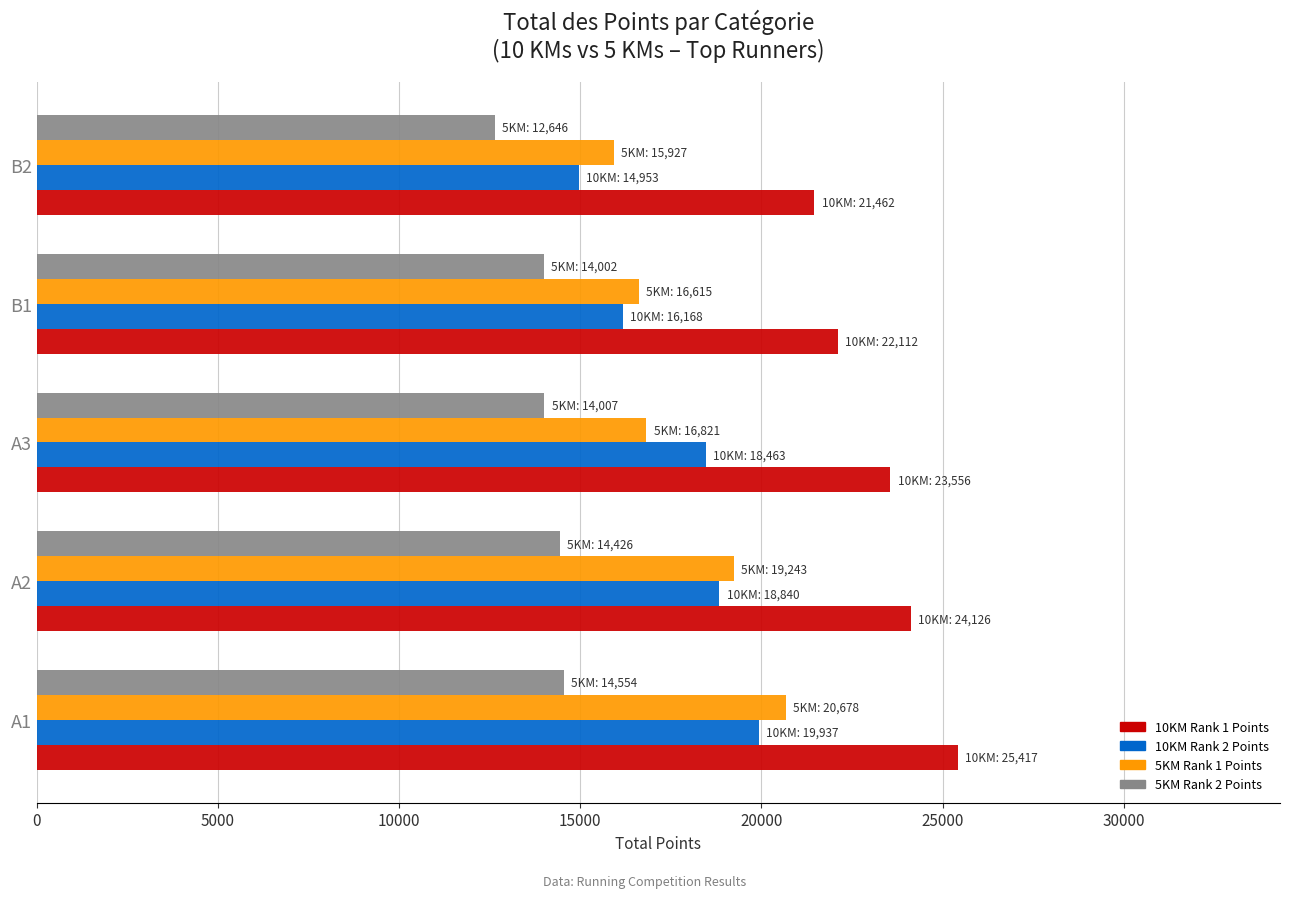

What is the difference between the maximum and minimum values in the 10KM Rank 2 Points series?

4984